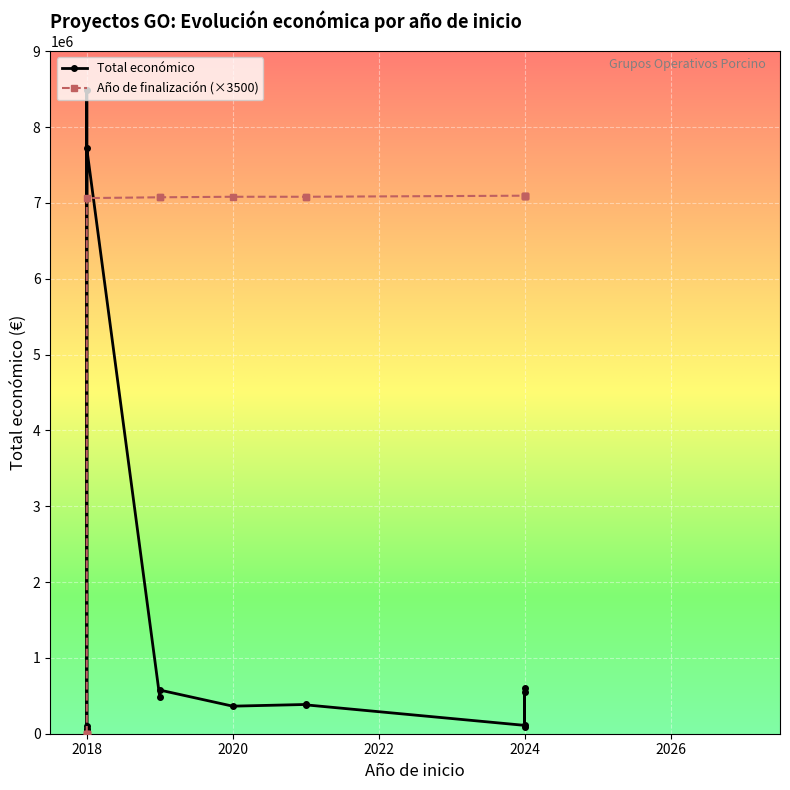

How many data points in Año de finalización (×3500) are above 7080500?

4